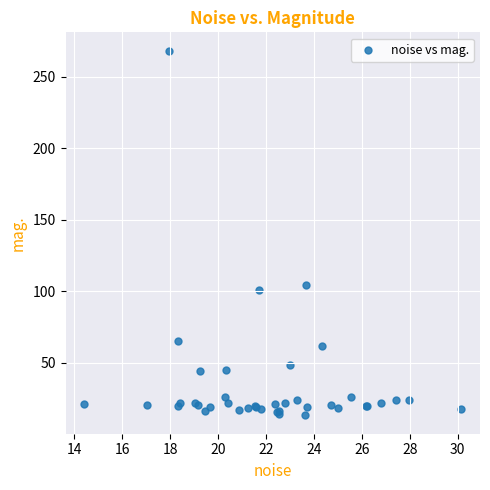

What Y value in the scatter plot is closest to 140?

104.6